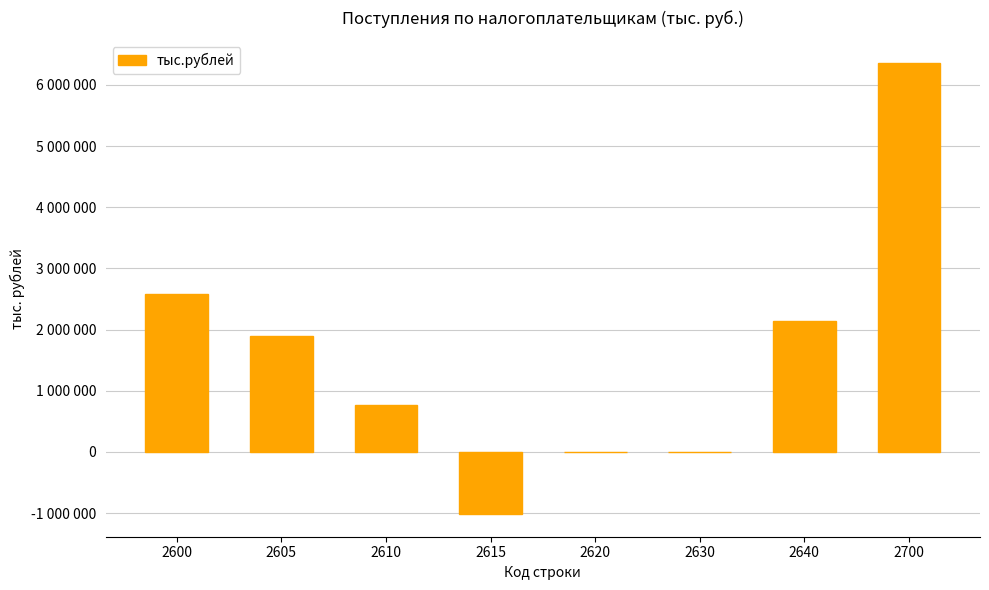

What is the difference between the values at 2600 and 2615?

3596481